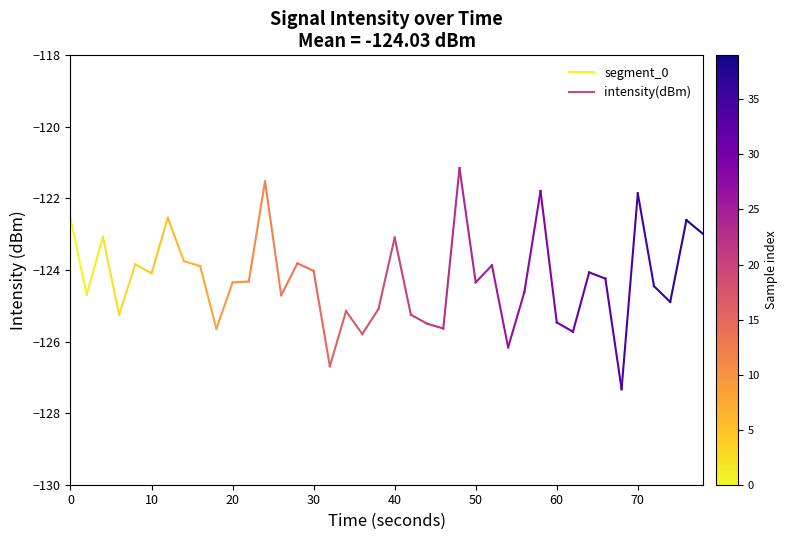

How many lines are shown in the chart?

1